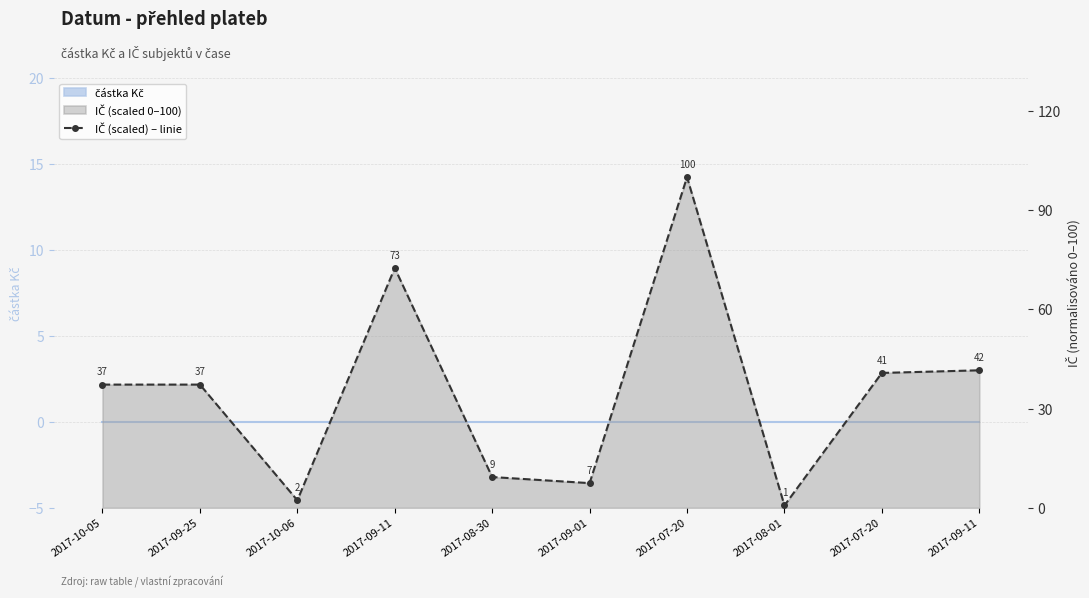

What is the difference between the values at 2017-09-11 and 2017-08-30?

63.2